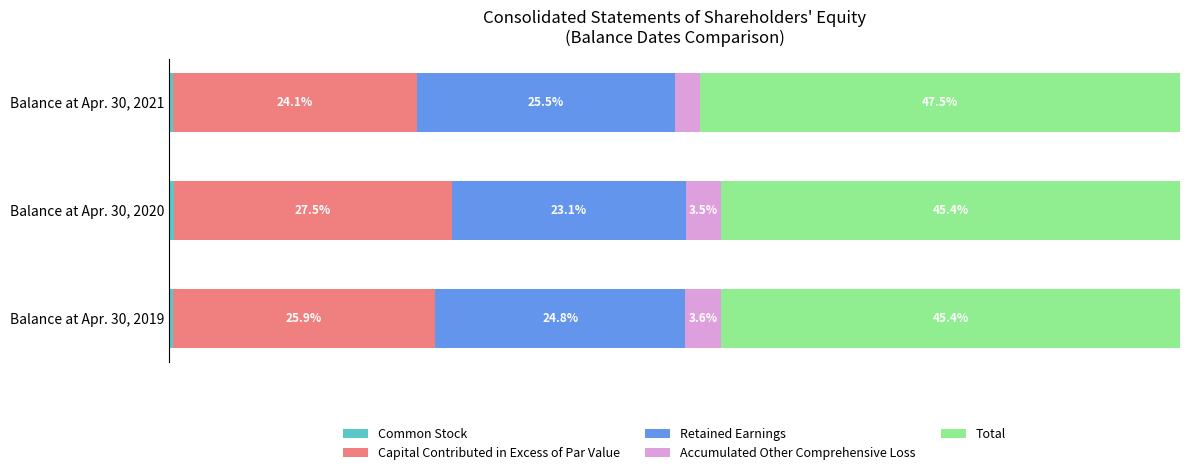

Reading left to right, what are all the values shown in this chart?

Common Stock: 0.4	0.4	0.4
Capital Contributed in Excess of Par Value: 25.9	27.5	24.1
Retained Earnings: 24.8	23.1	25.5
Accumulated Other Comprehensive Loss: 3.6	3.5	2.5
Total: 45.4	45.4	47.5